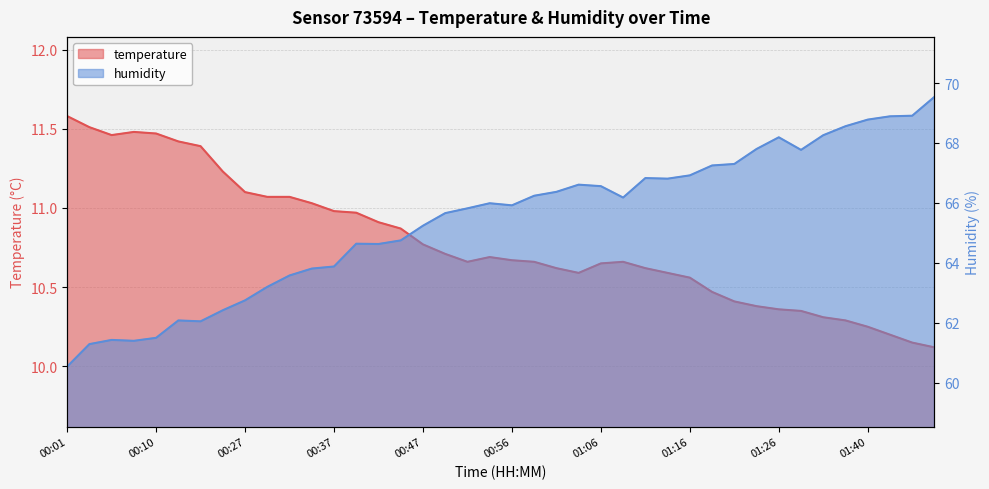

Count the number of categories in the chart.

40